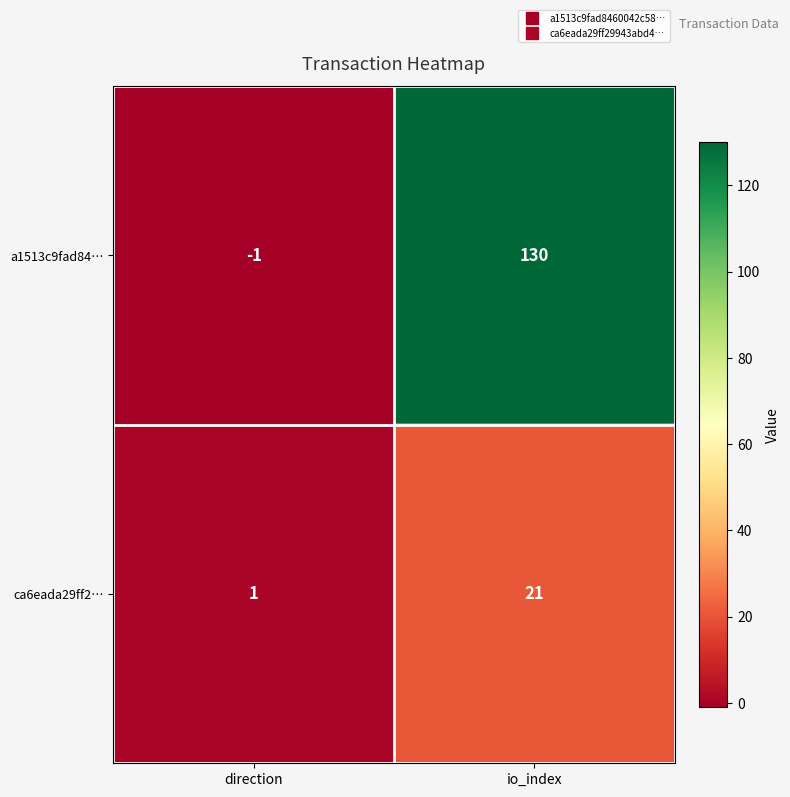

What is the total value across all series at io_index?

151